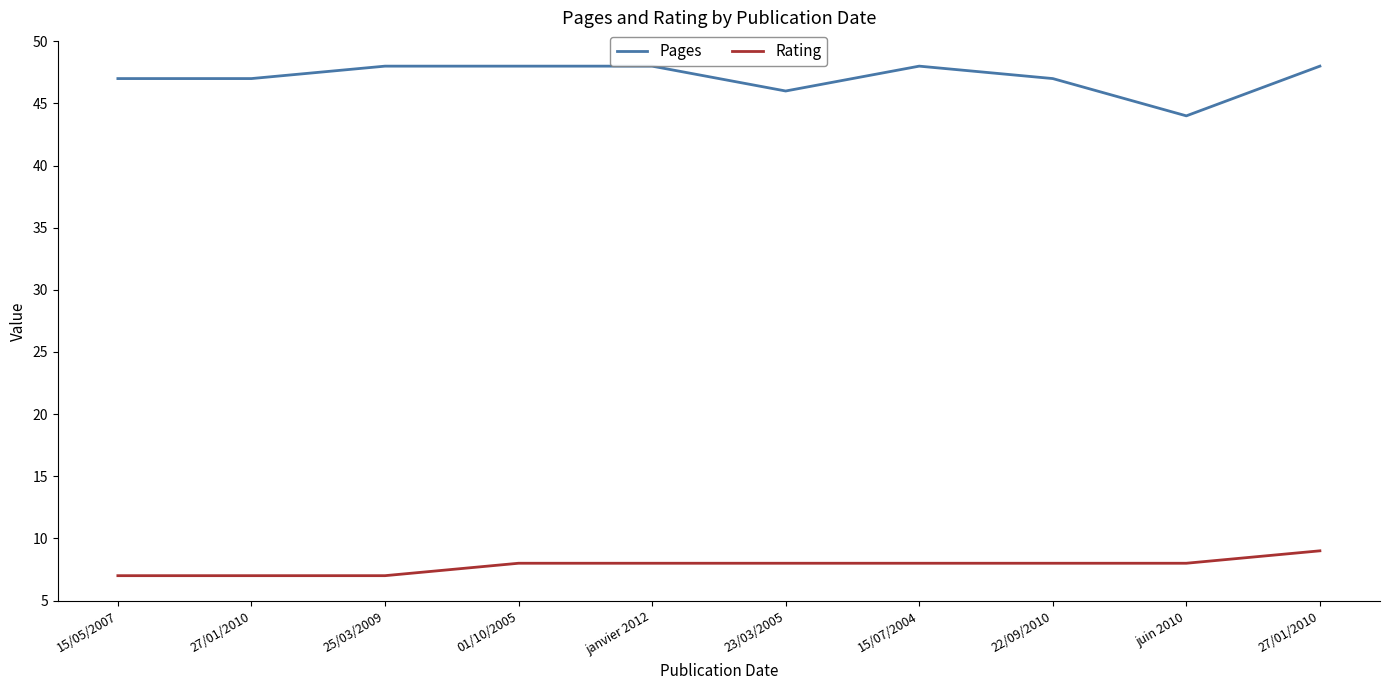

What value does the Pages series have at 27/01/2010?

48